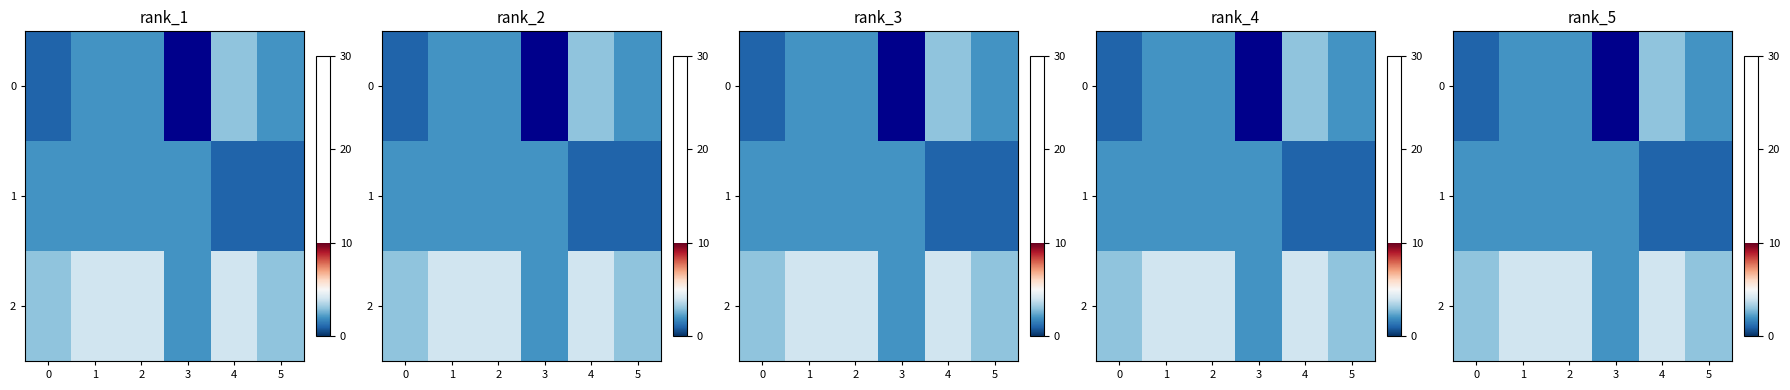

Which category has the lowest value in the 2 series?

3